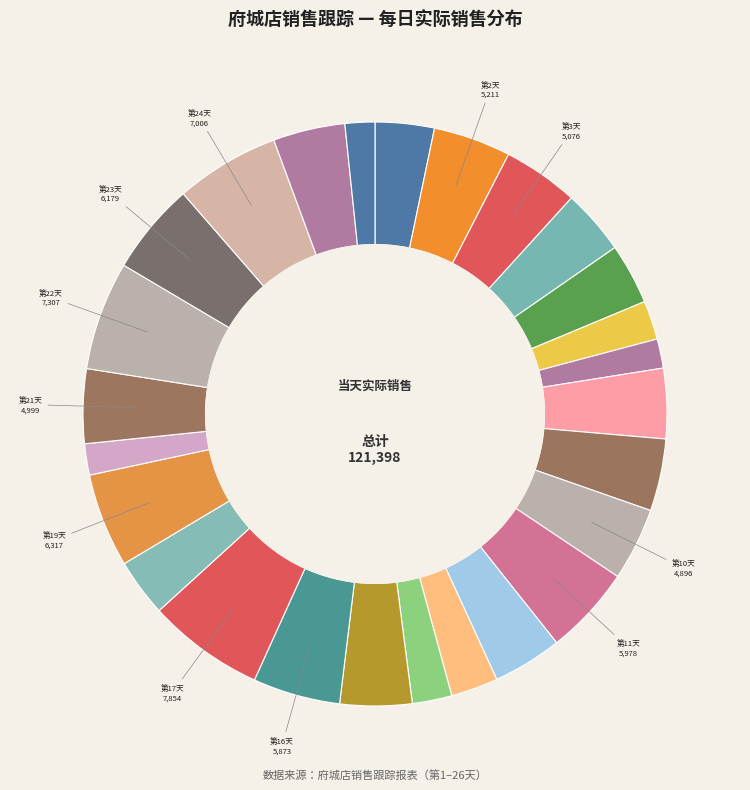

Count the number of slices in the pie.

26